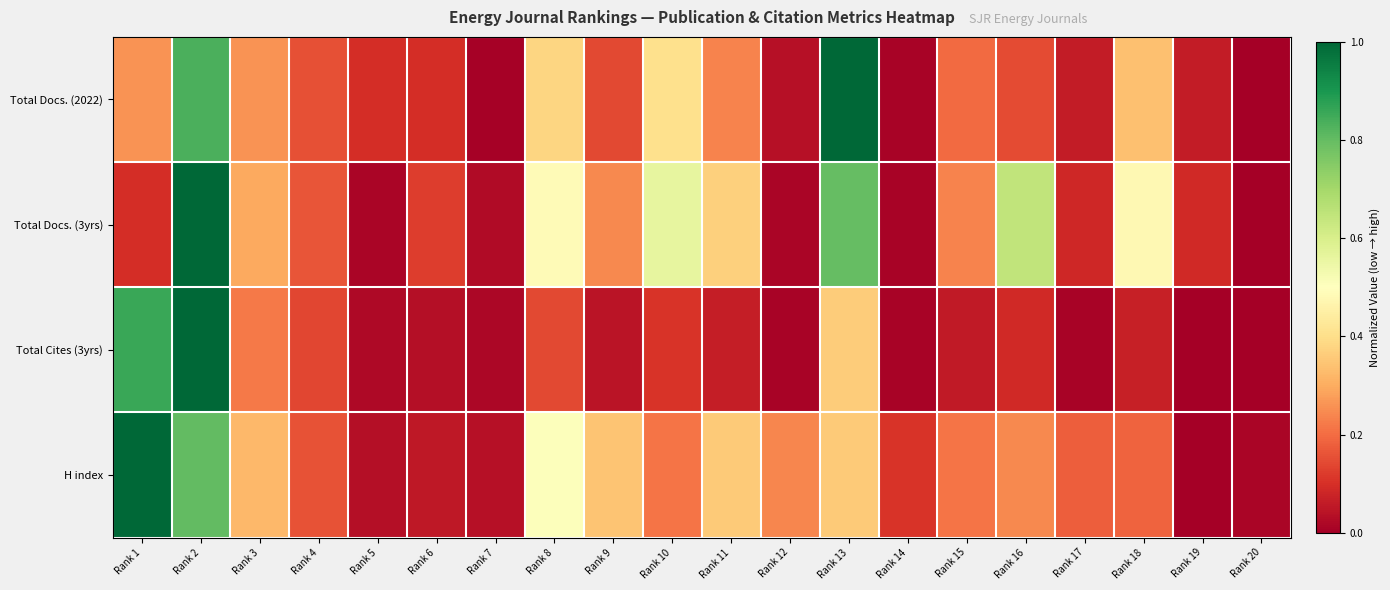

How many series are shown in this chart?

4